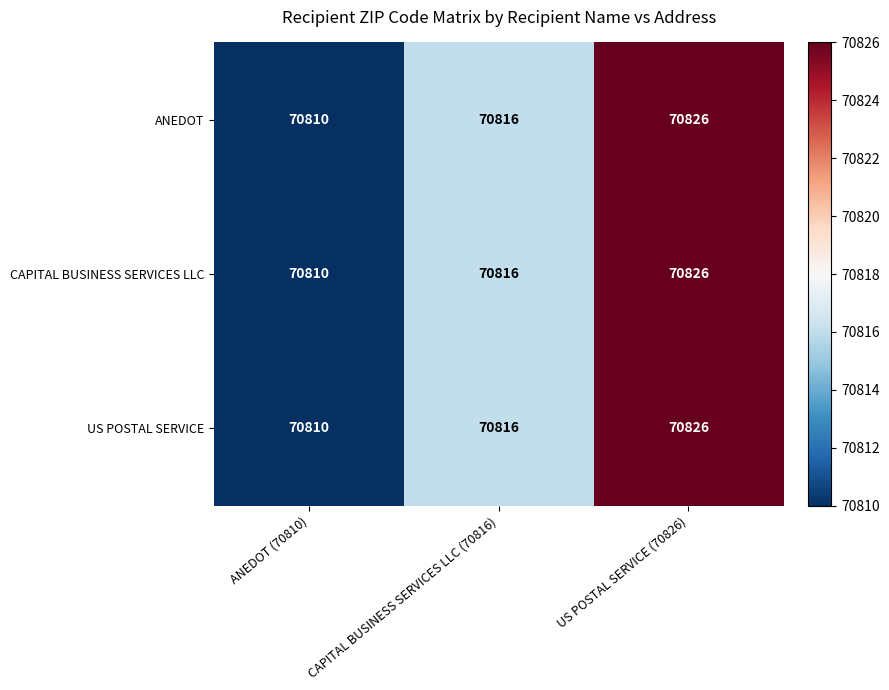

True or false: US POSTAL SERVICE has a value of 70816 at CAPITAL BUSINESS SERVICES LLC (70816).

True